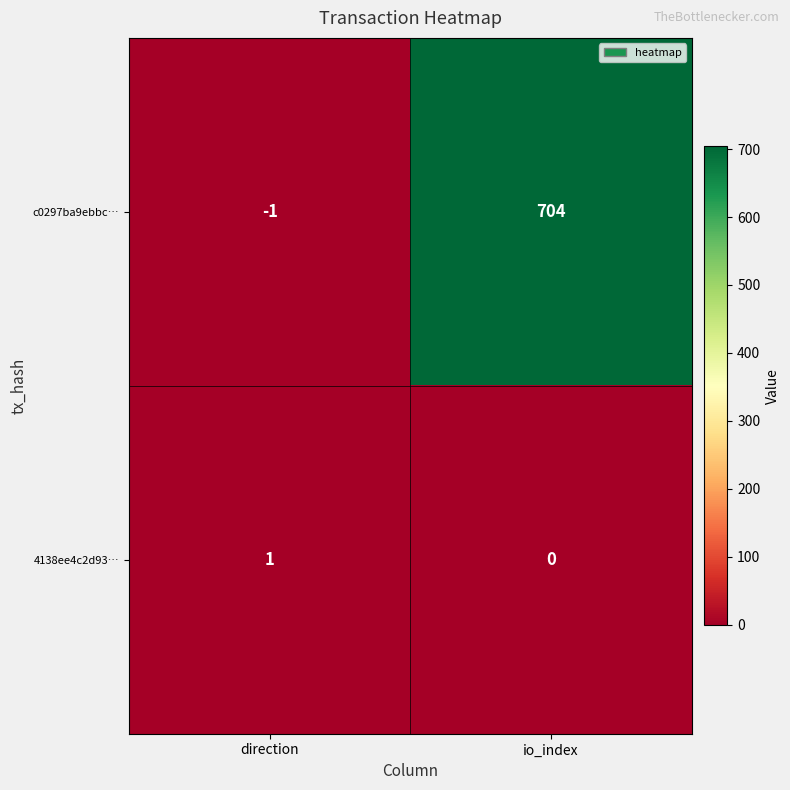

The 4138ee4c2d93… series shows 1 at io_index. True or false?

False